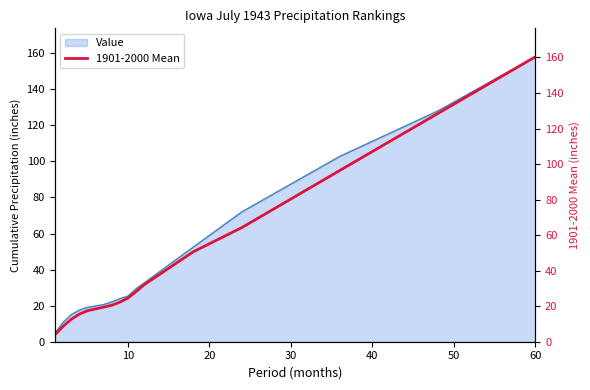

True or false: the data has more than 2 interior local peaks.

False